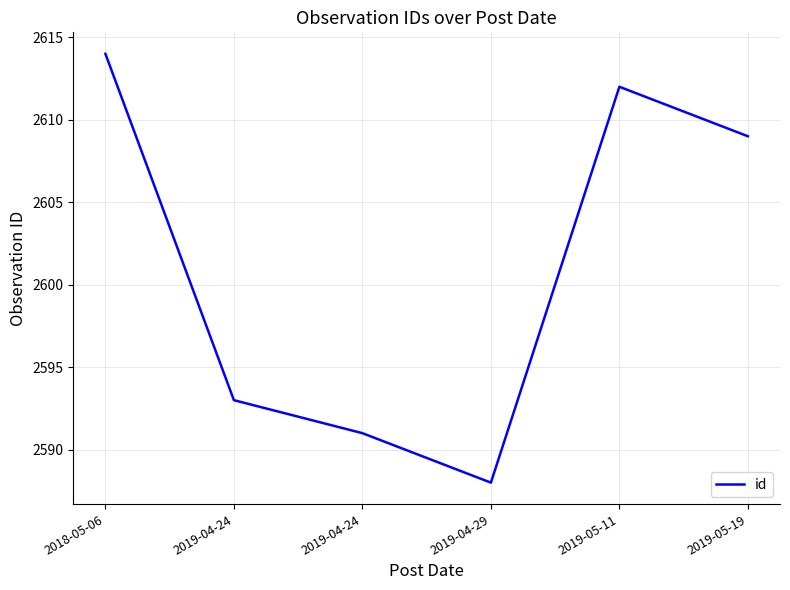

The chart shows a value of 658 at 2019-04-24. True or false?

False